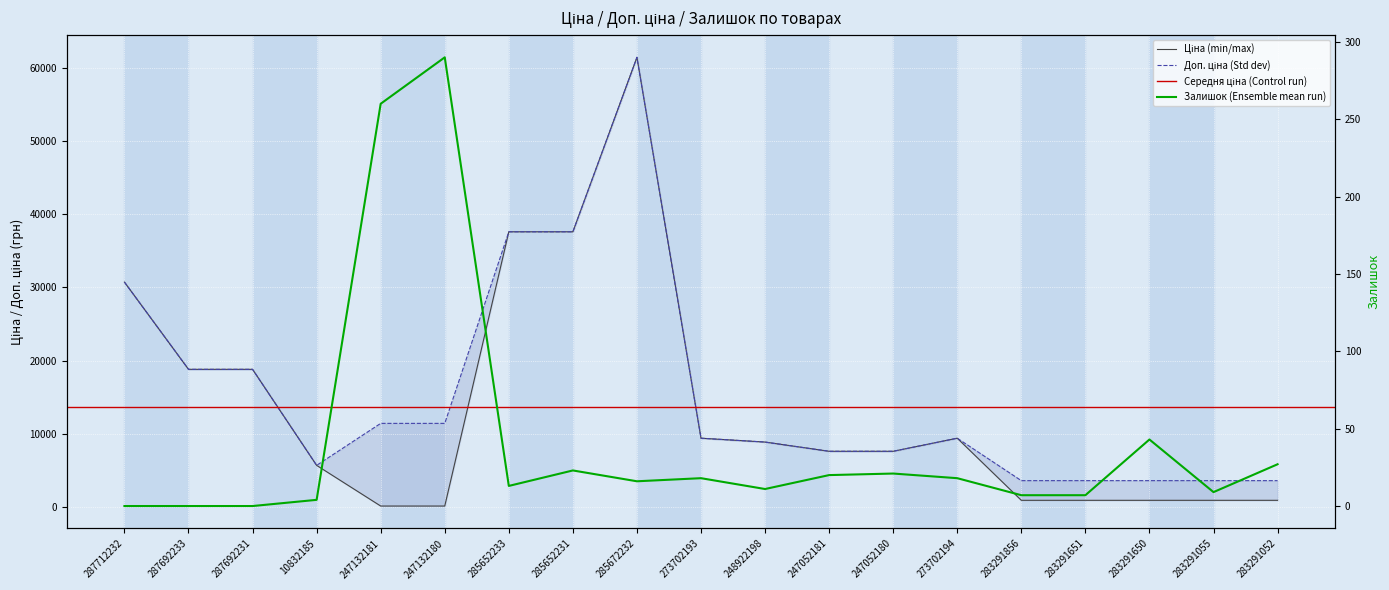

What is the average value of the Доп. ціна series?

15482.2